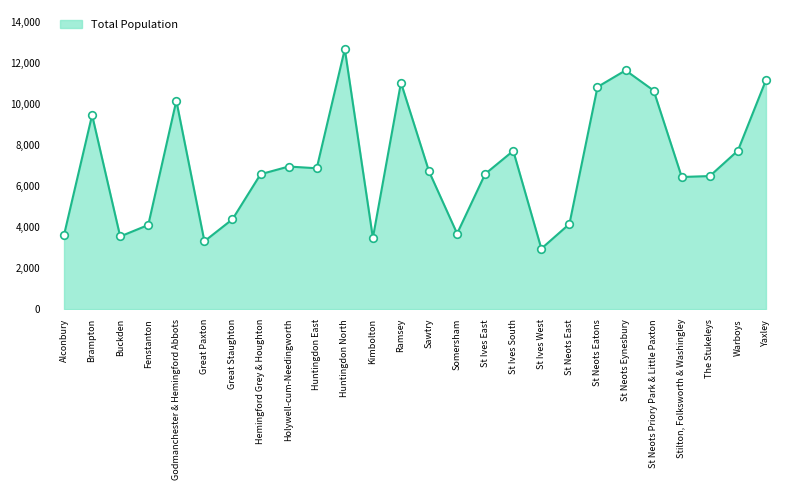

Which has a higher value, Stilton, Folksworth & Washingley or Alconbury?

Stilton, Folksworth & Washingley